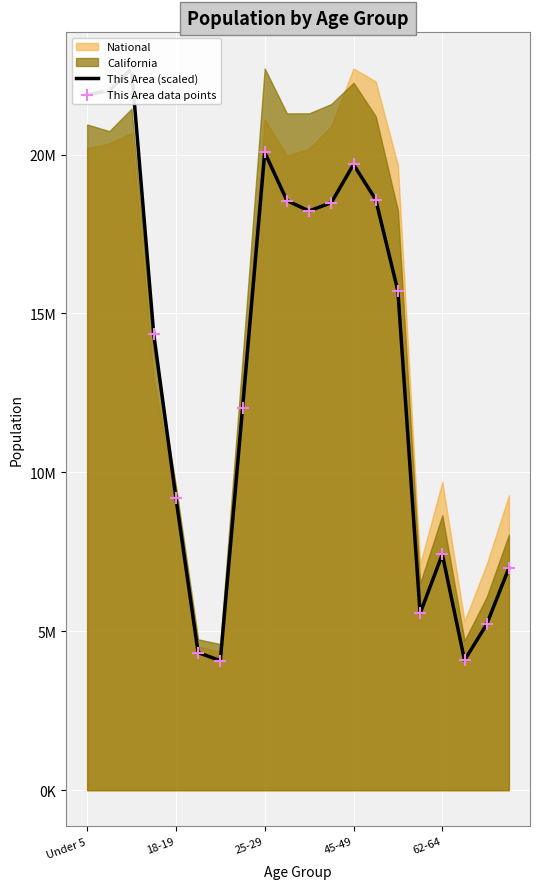

Which series reaches the maximum Y coordinate?

This Area (scaled)